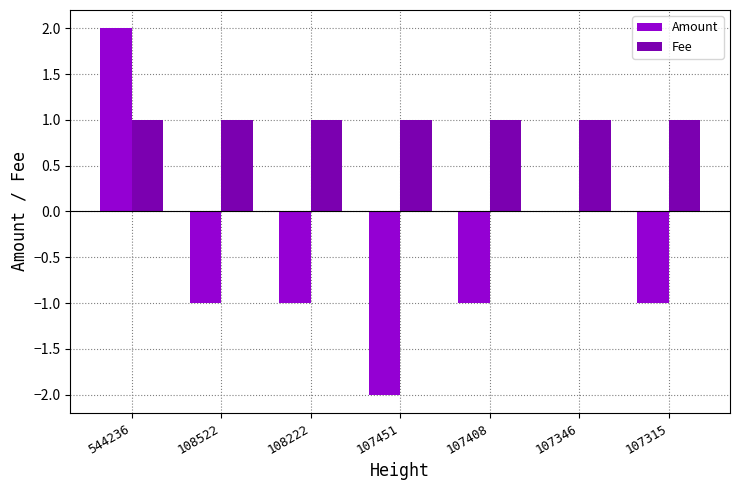

What value does the Amount series have at 107315?

-1